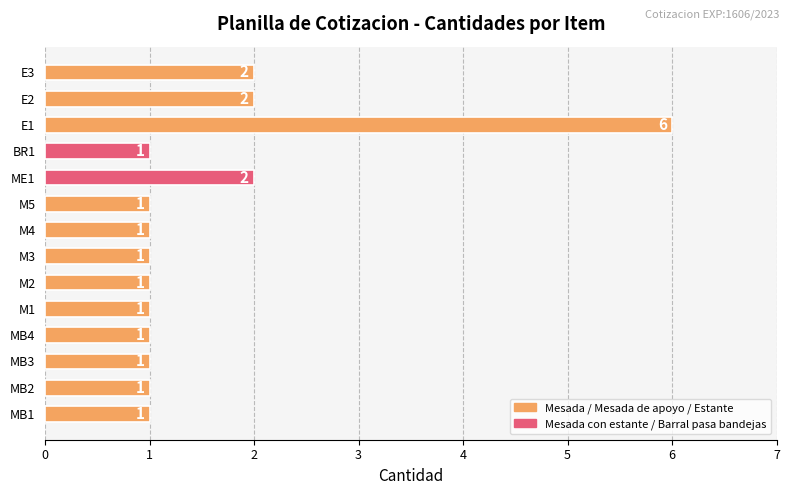

What is the difference between the maximum and second lowest values?

5